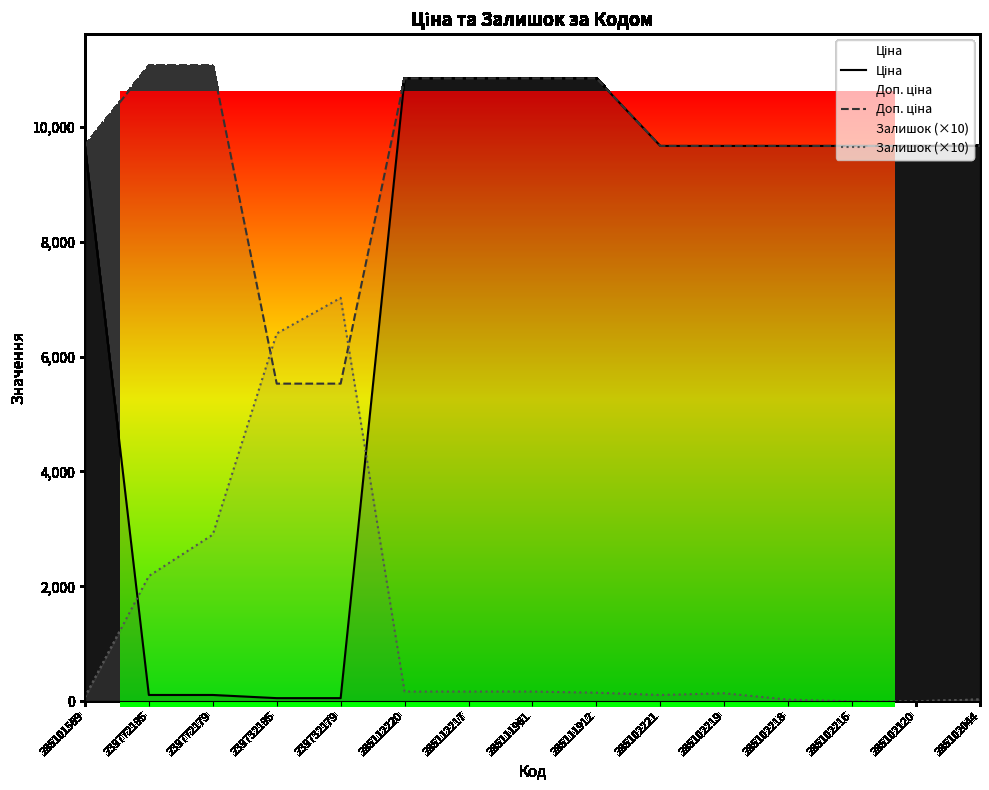

What is the value of the Доп. ціна point at the 12th from the left?

9664.7